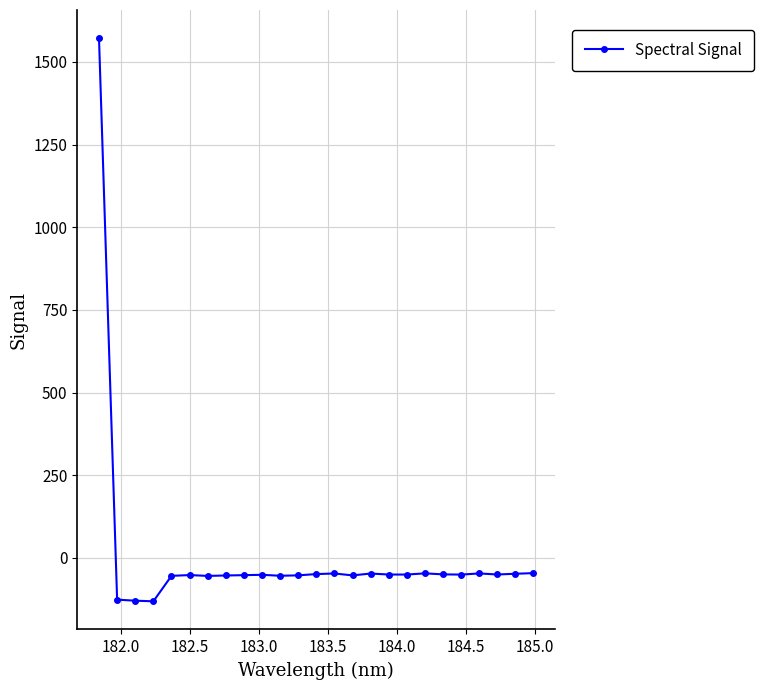

What is the average value?

5.1